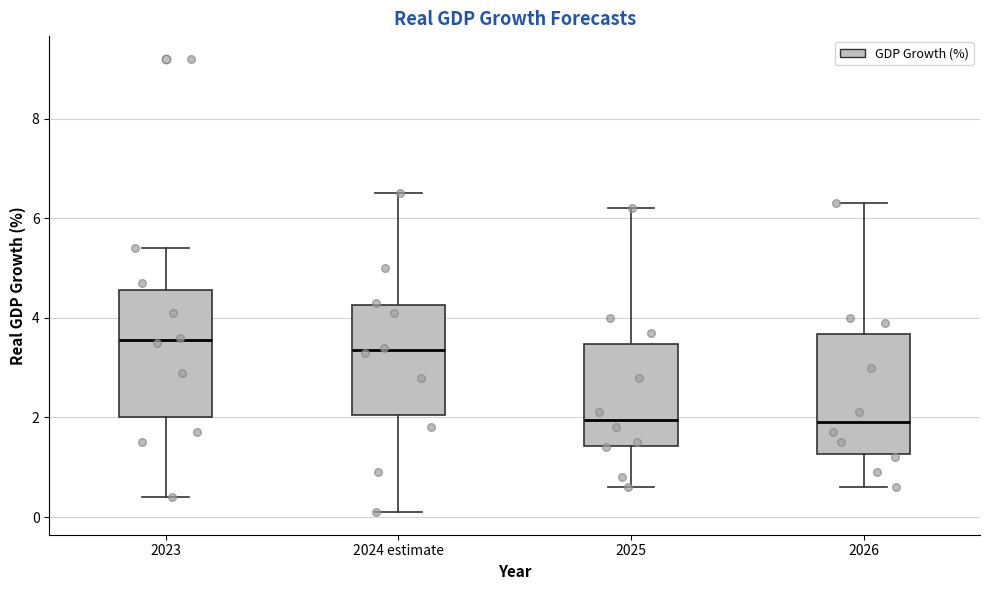

Which box's median line is the highest?

2023